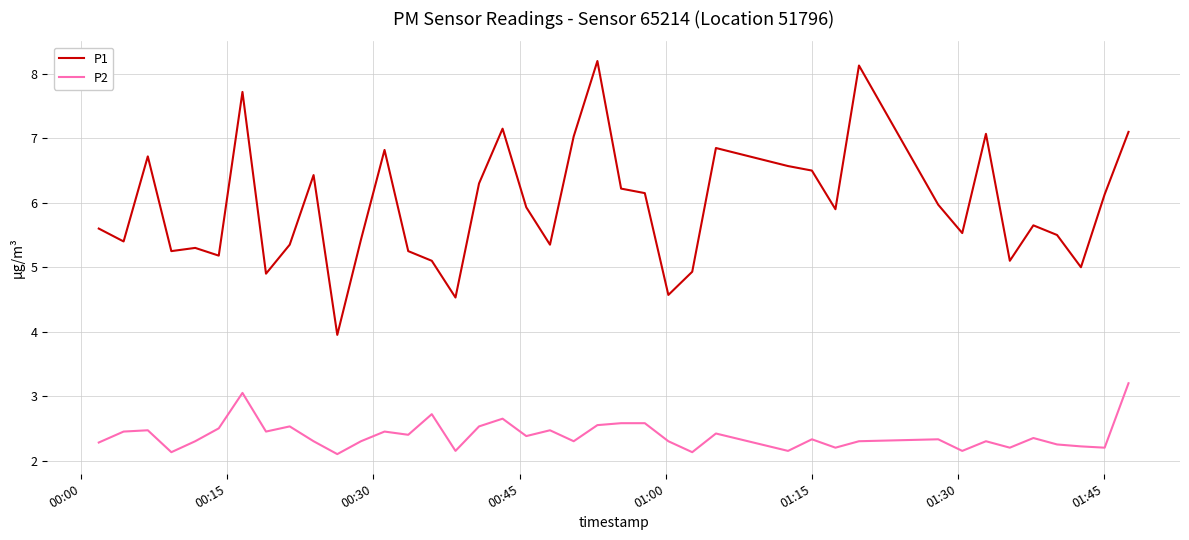

True or false: P2 and P1 intersect in this chart.

False